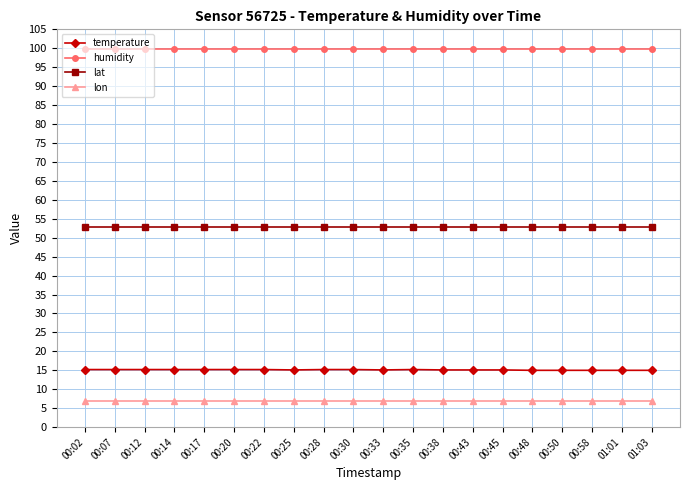

At how many categories does at least one series exceed 23?

20